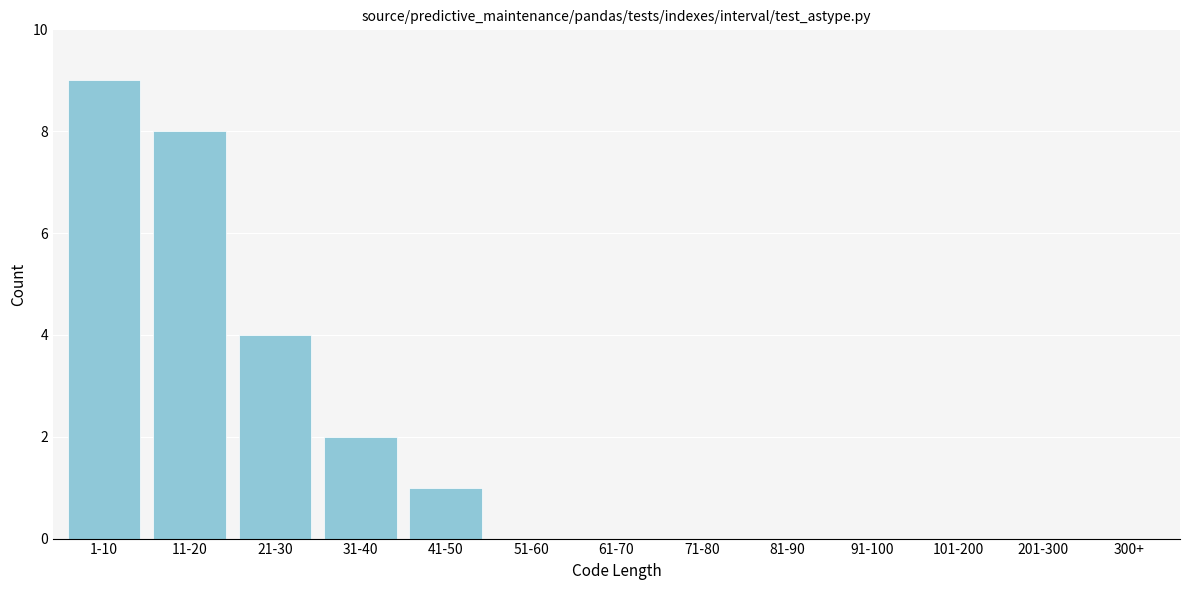

Reading right to left, list all the values displayed in this chart.

300+=0	201-300=0	101-200=0	91-100=0	81-90=0	71-80=0	61-70=0	51-60=0	41-50=1	31-40=2	21-30=4	11-20=8	1-10=9